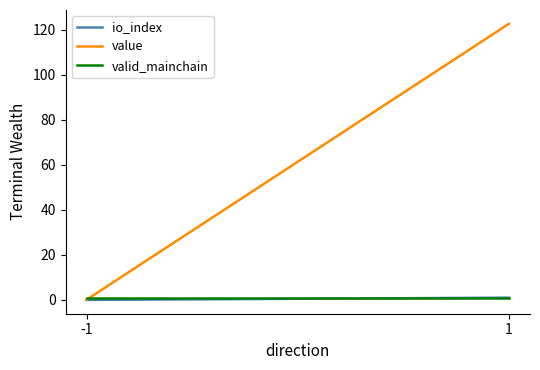

Which category has the lowest value in the valid_mainchain series?

-1